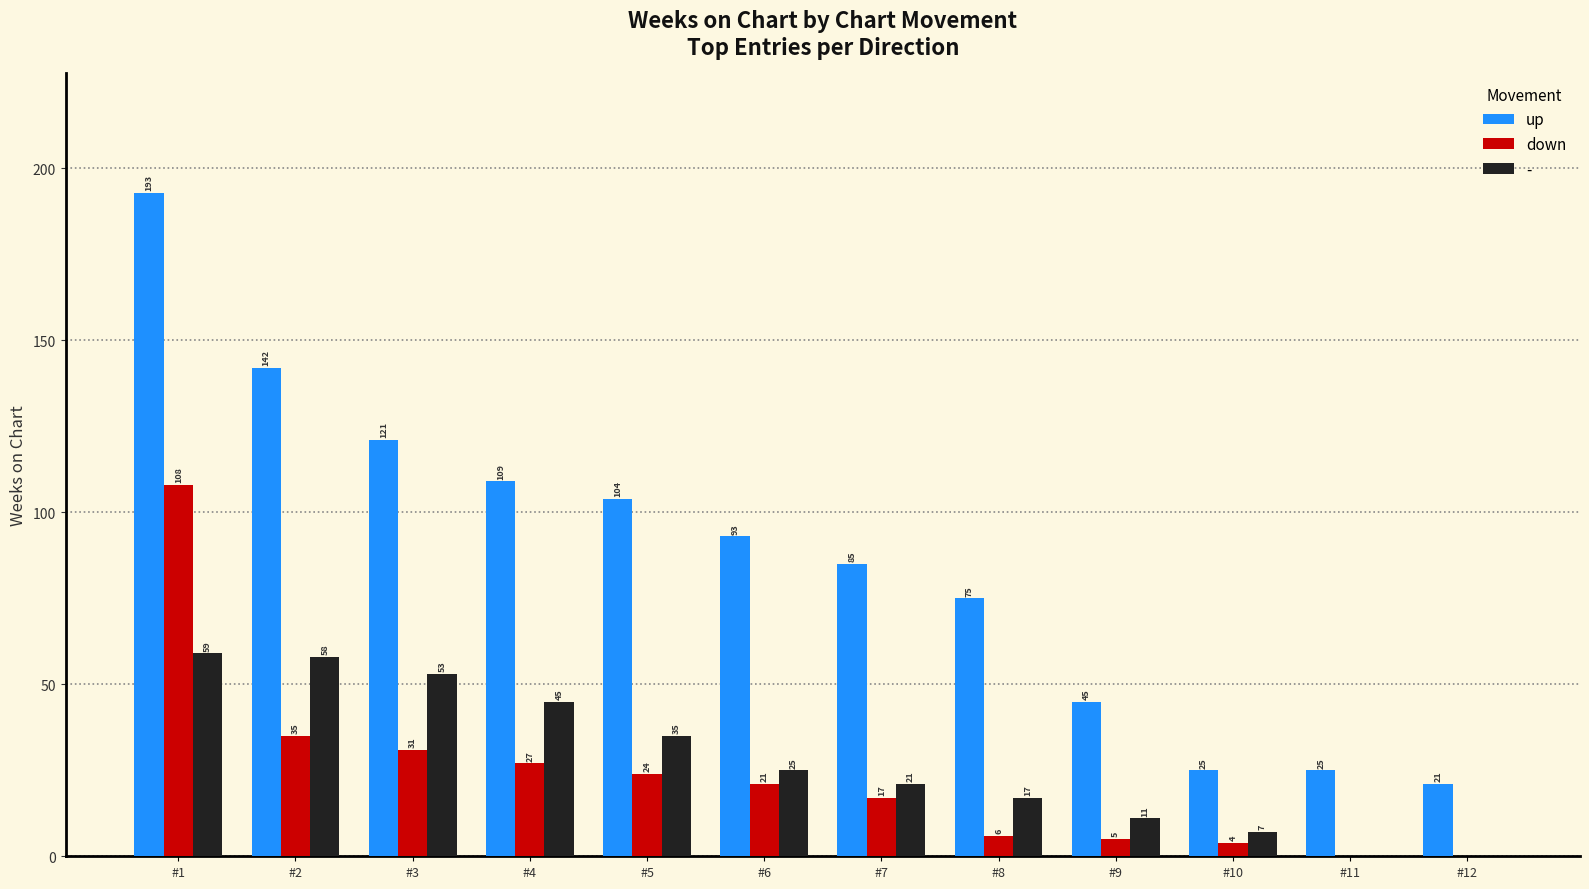

How many distinct data groups are displayed?

3